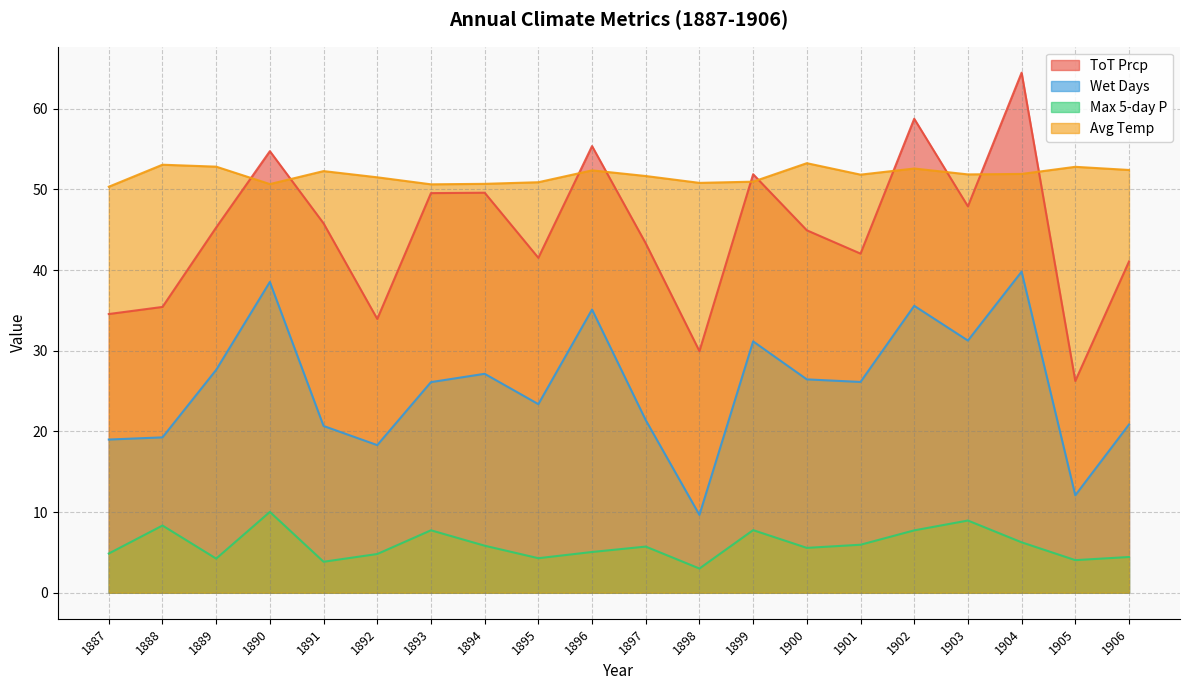

The value of Avg Temp at 1905 is 52.8. True or false?

True